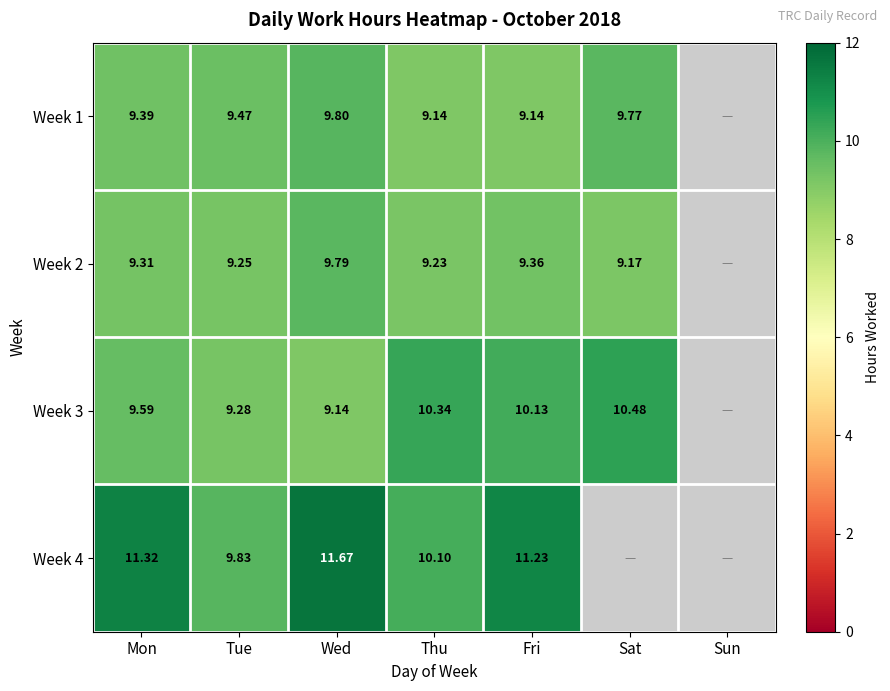

What is the total value across all series at Mon?

39.6